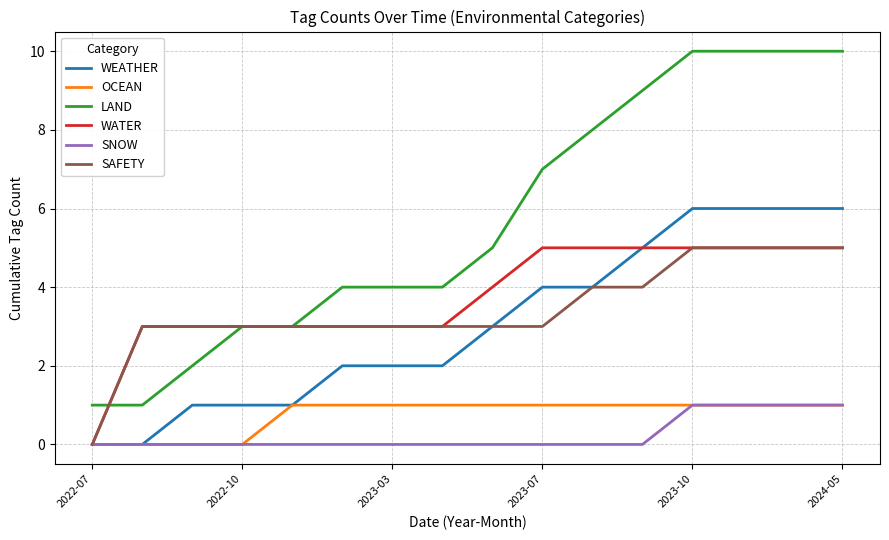

Which series has the largest total across all categories?

LAND